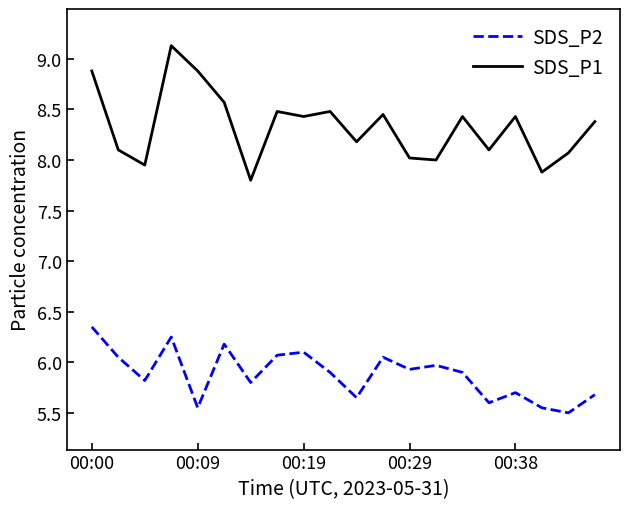

What is the greatest value displayed?

9.1